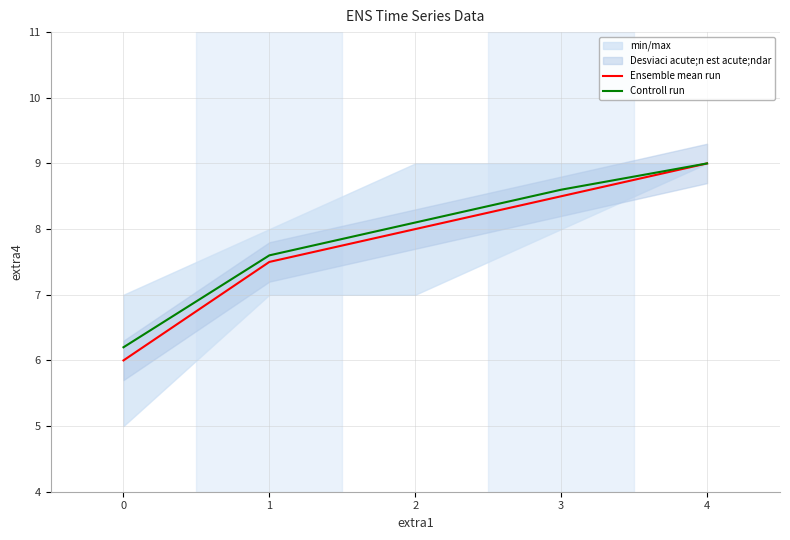

Rank the series by their average value, from highest to lowest.

Controll run, Ensemble mean run